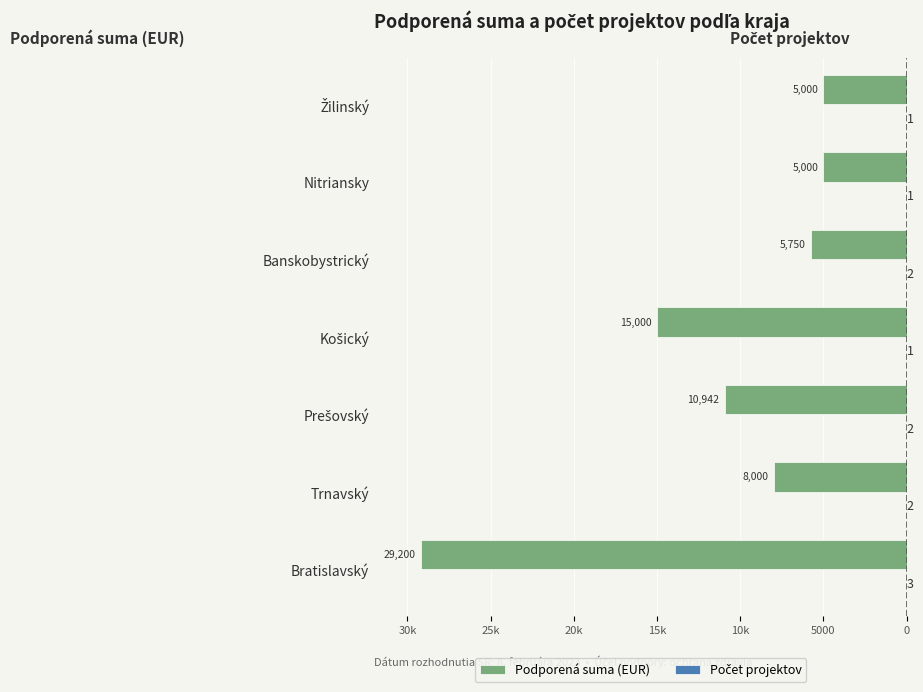

What are all the series names shown in the legend?

Podporená suma (EUR), Počet projektov